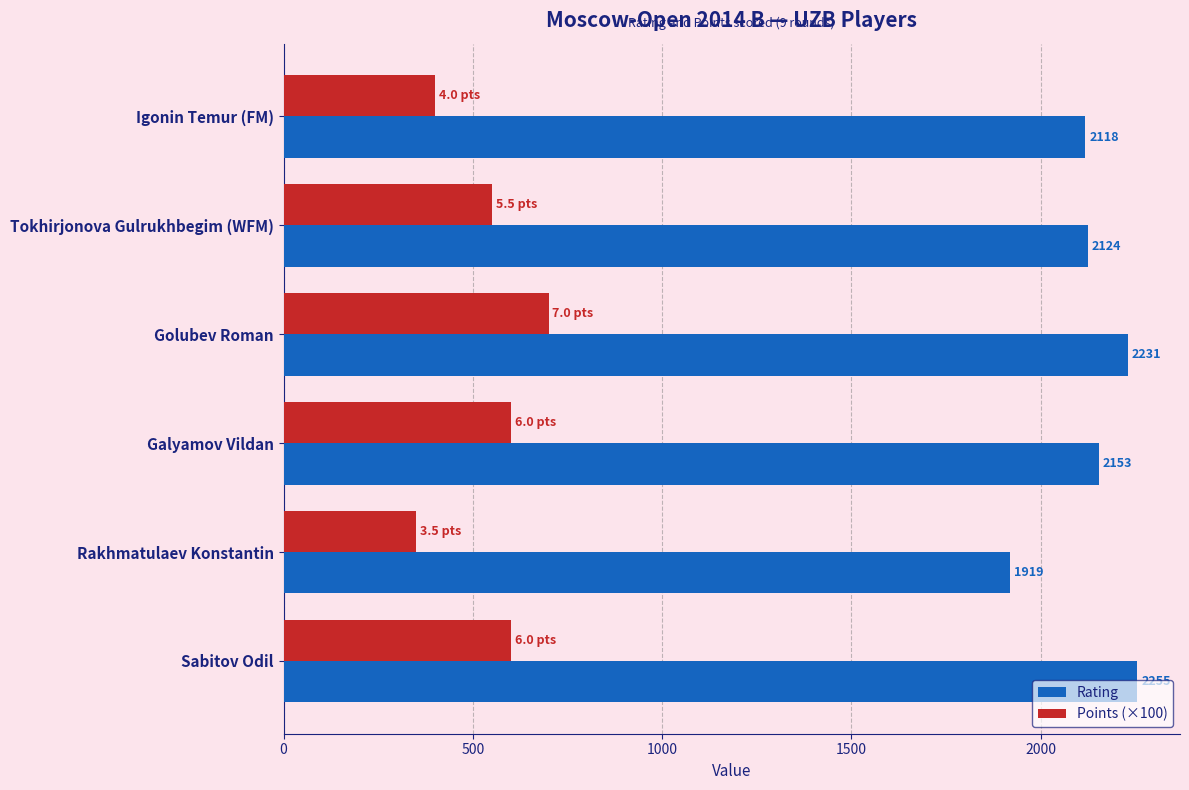

Which series has the widest spread of values?

Points (×100)